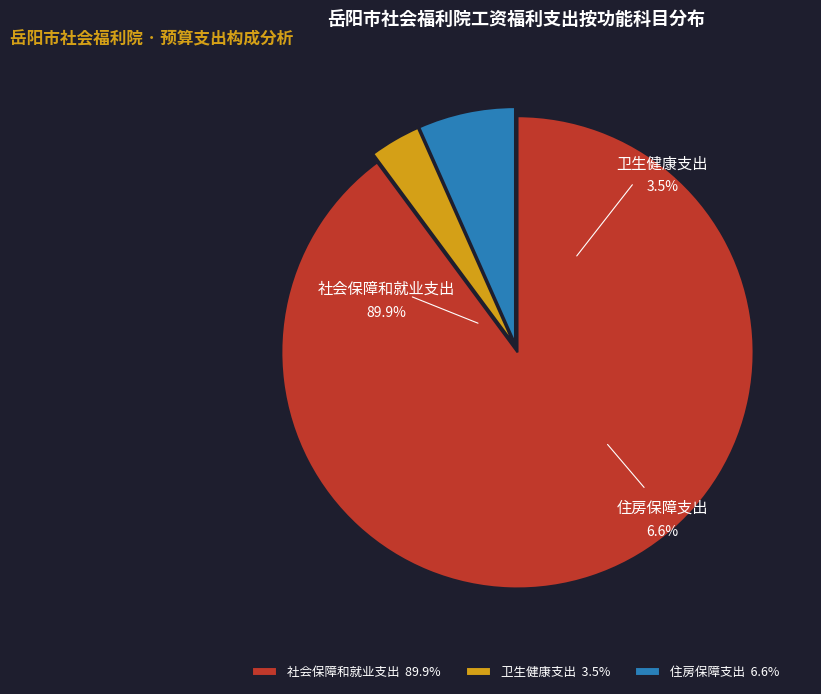

Does any single category account for the majority?

Yes